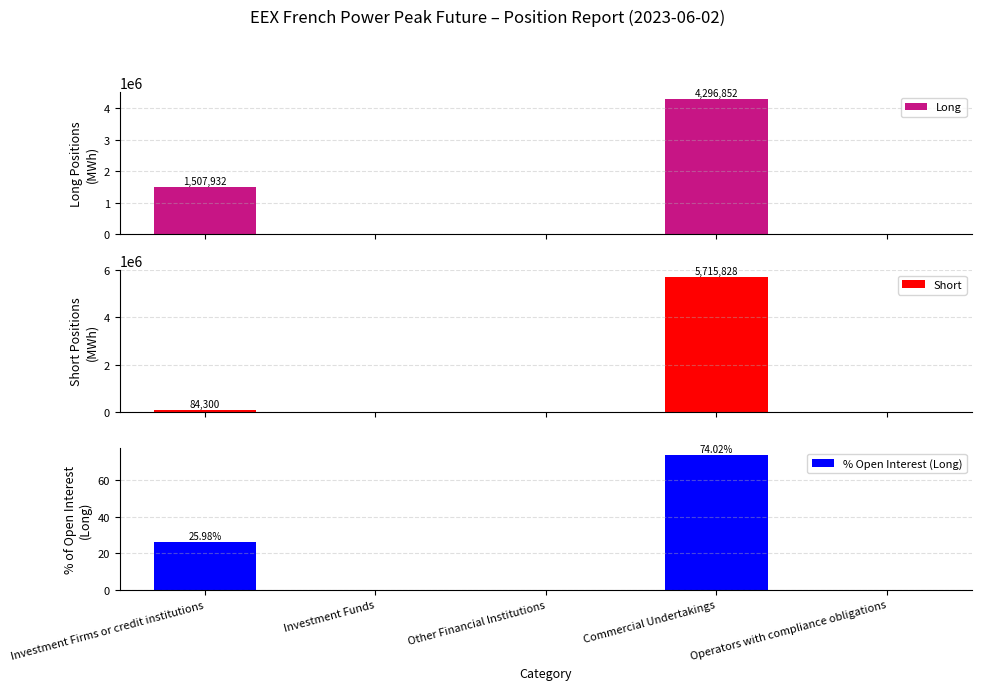

The value of Long at Investment Funds is 0.0. True or false?

True